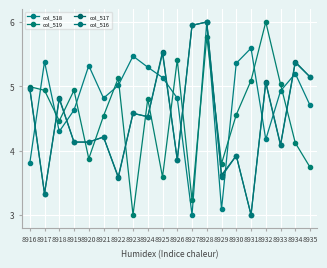

How many data points in col_516 are less than 4?

6